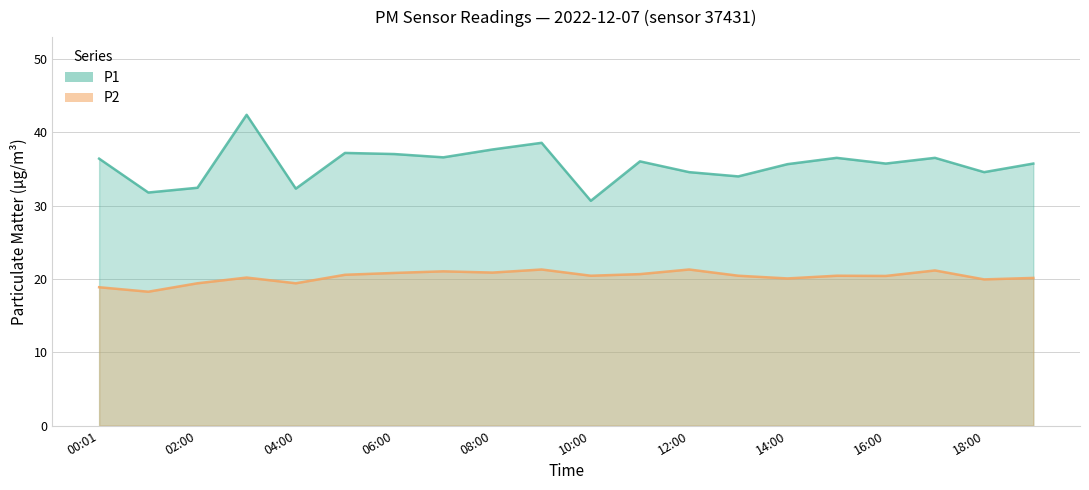

Where does the P2 series first go above 20?

03:00